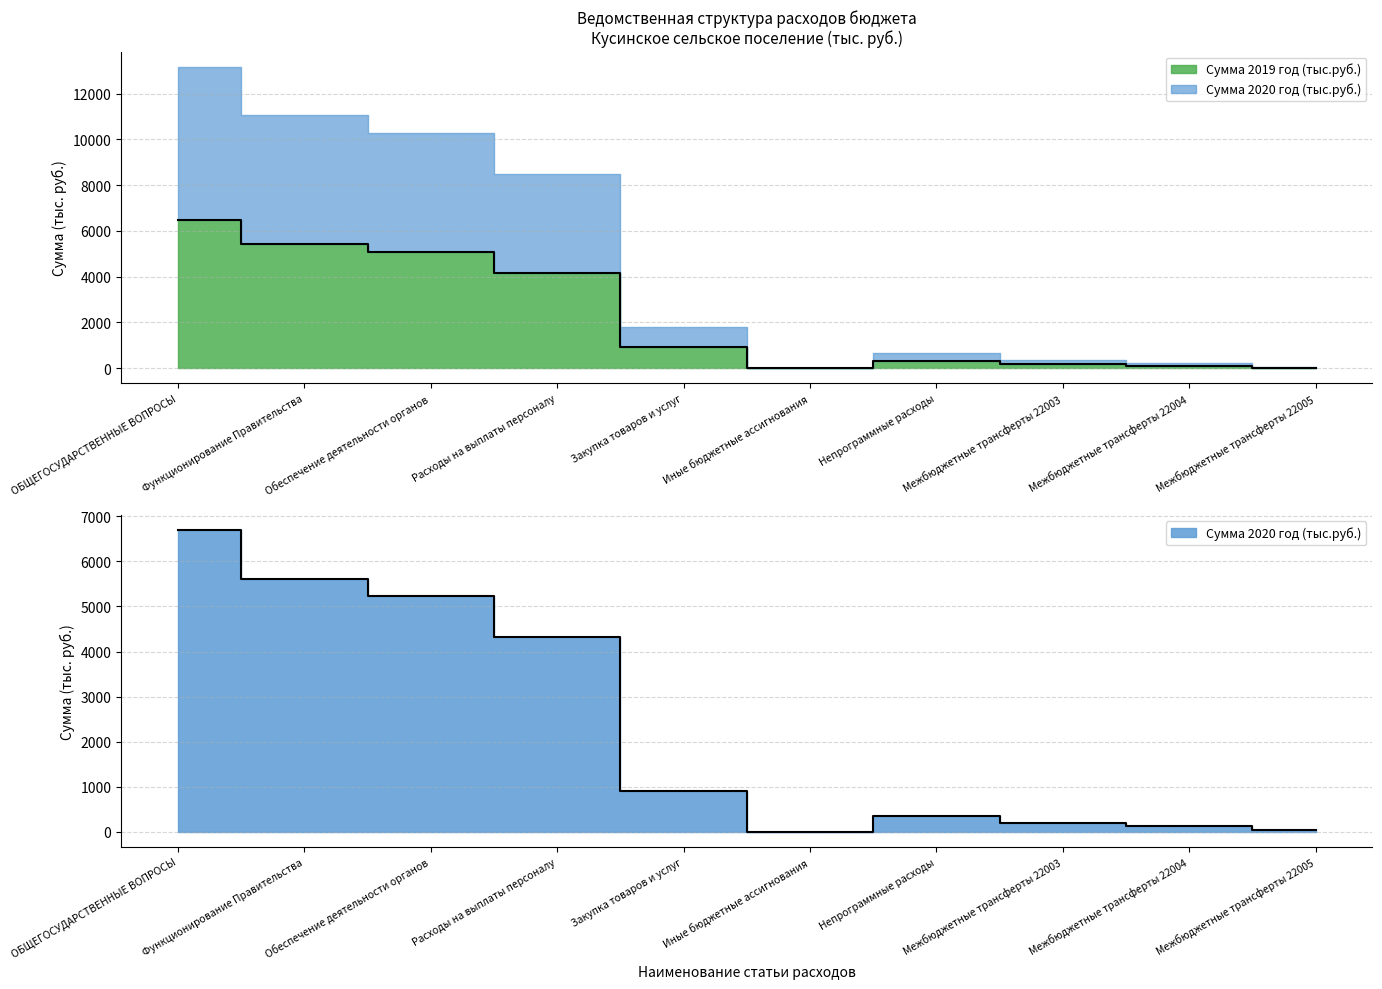

Is it true that Сумма 2019 год (тыс.руб.) equals 118.0 at Межбюджетные трансферты 22004?

True